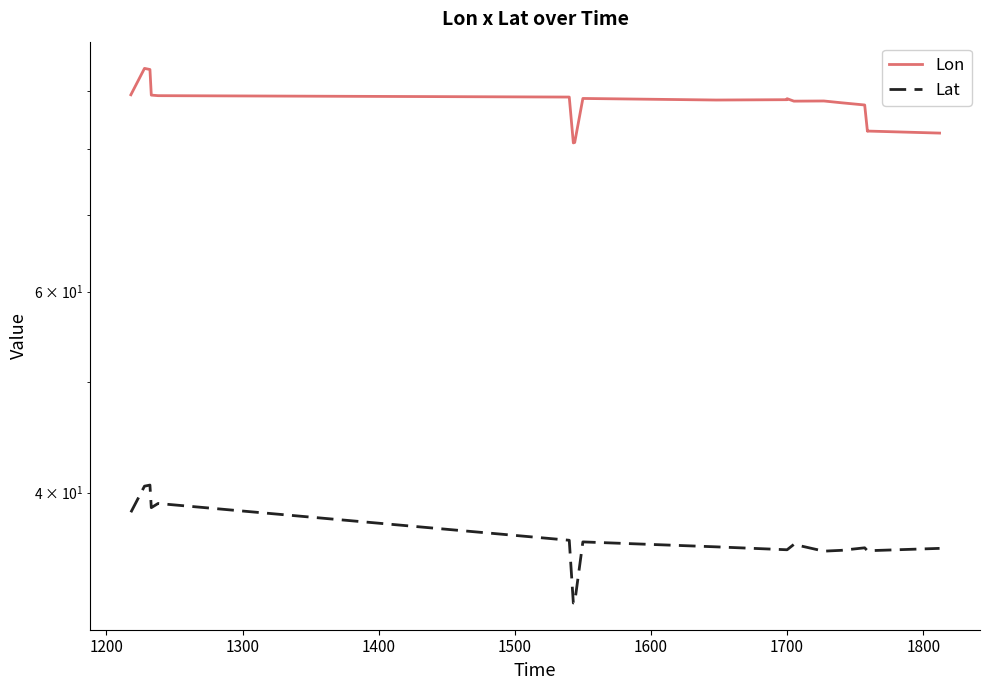

True or false: Lat and Lon cross at least once.

False